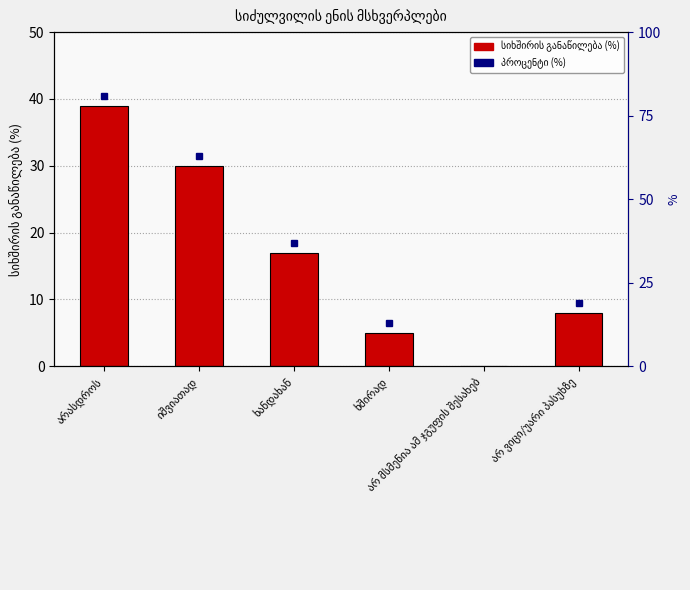

Reading left to right, list all the values displayed in this chart.

39	30	17	5	0	8